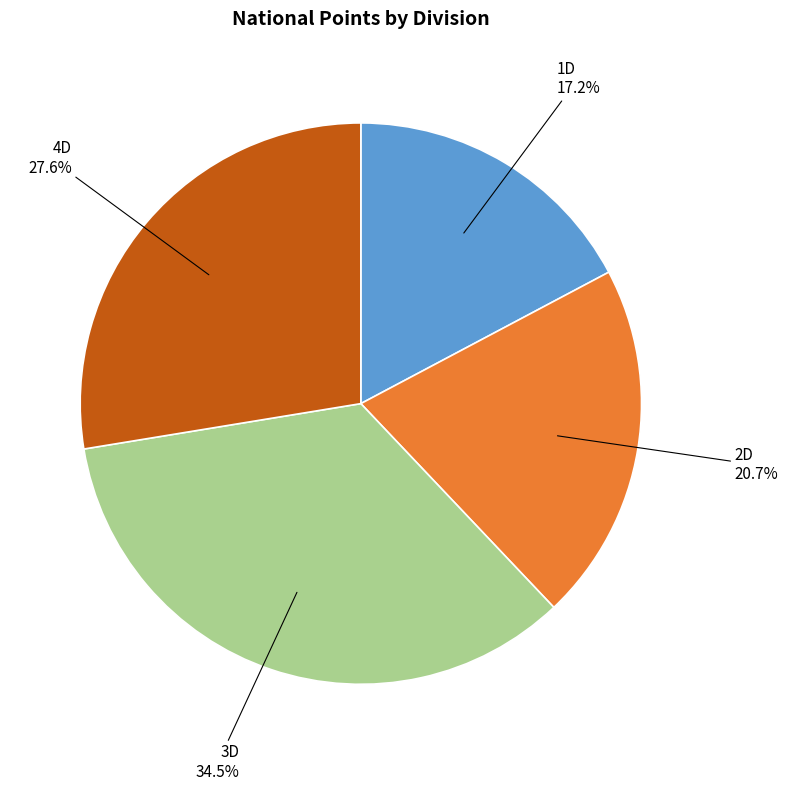

Is there a majority slice in this chart?

No